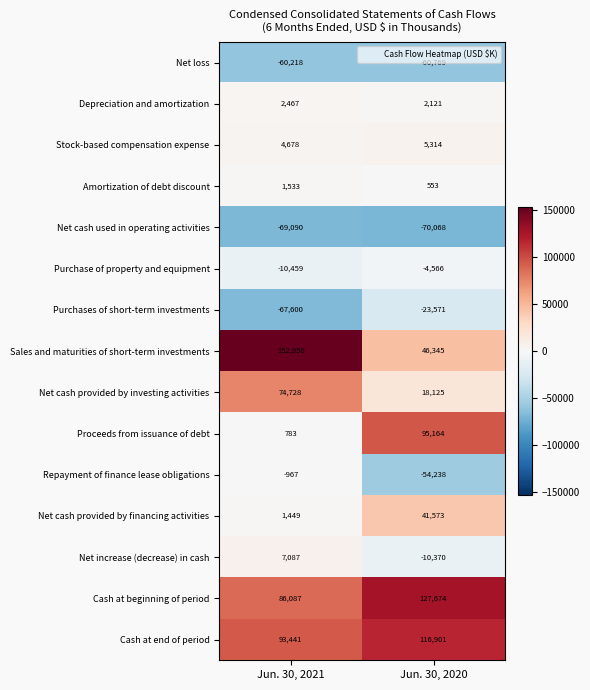

Which category has the lowest value across all series?

Jun. 30, 2020